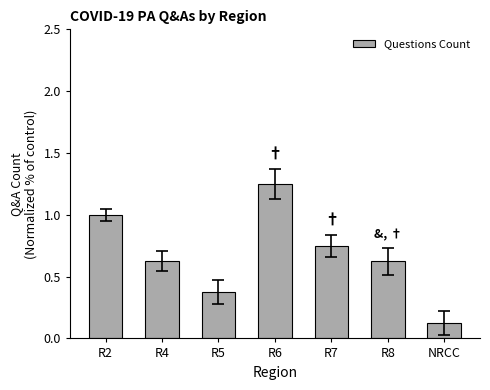

What is the label of the 4th bar from the left?

R6